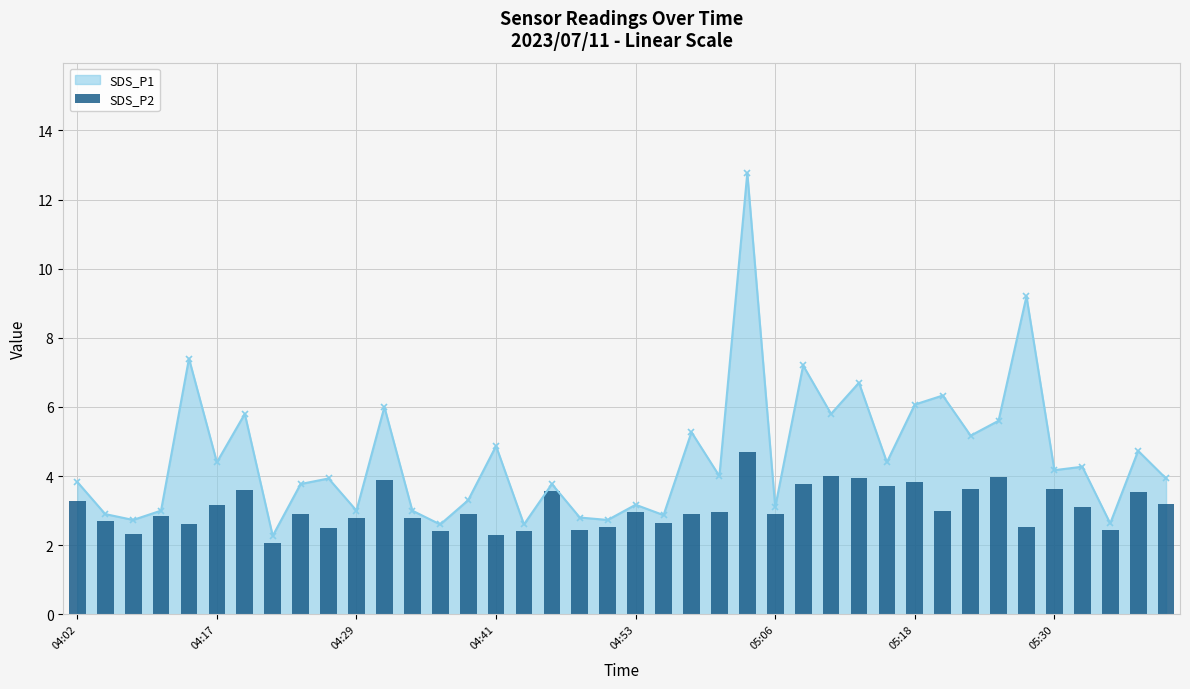

What is the minimum value for SDS_P1?

2.3